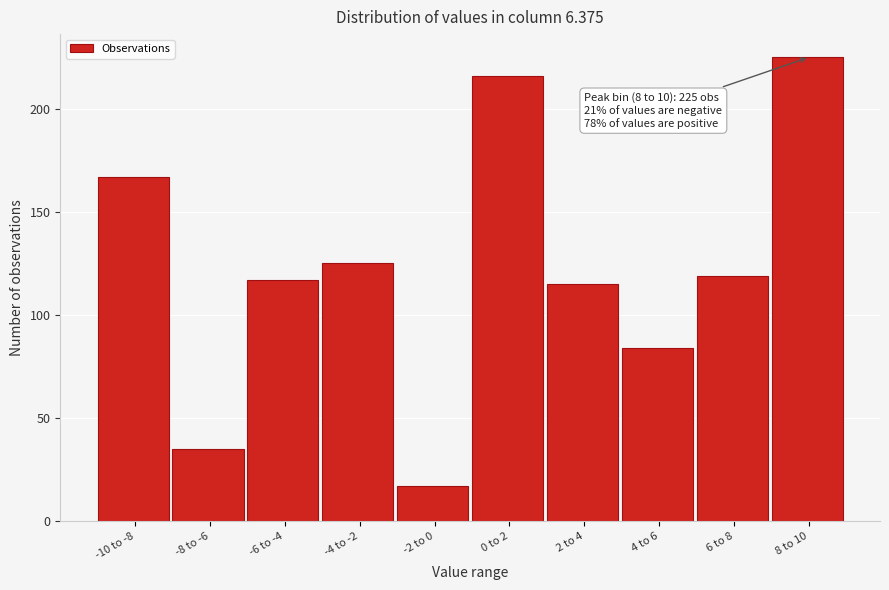

Reading right to left, list all the values displayed in this chart.

225	119	84	115	216	17	125	117	35	167